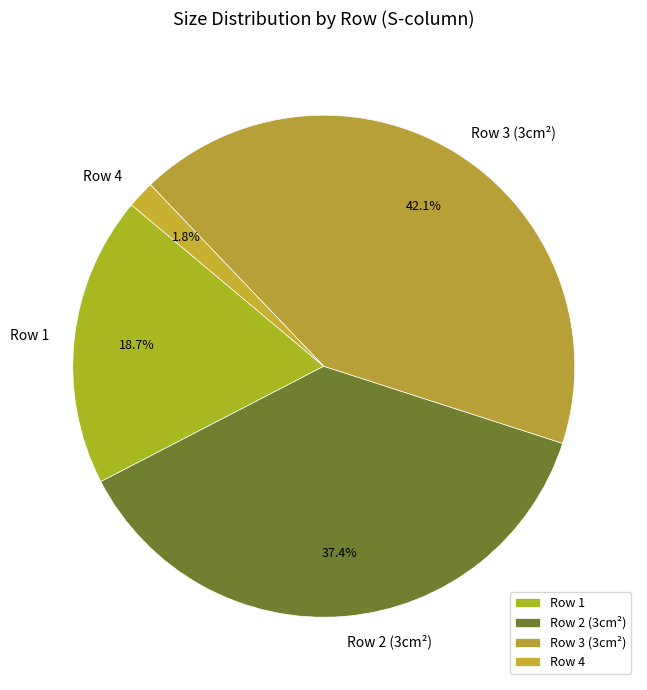

How many slices are in this pie chart?

4